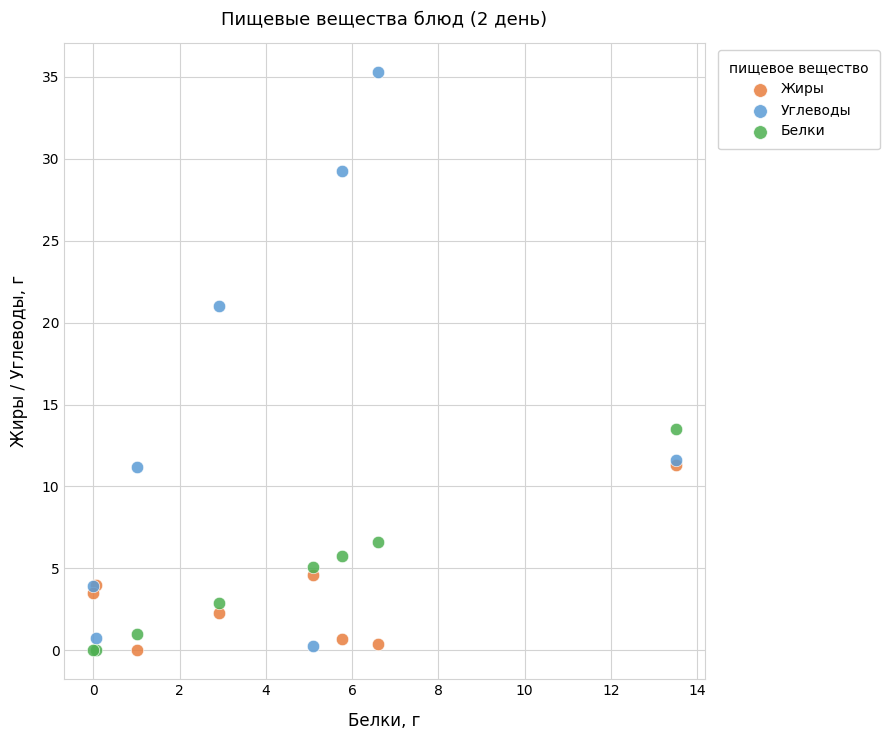

Which series has the largest Y range (max minus min)?

Углеводы